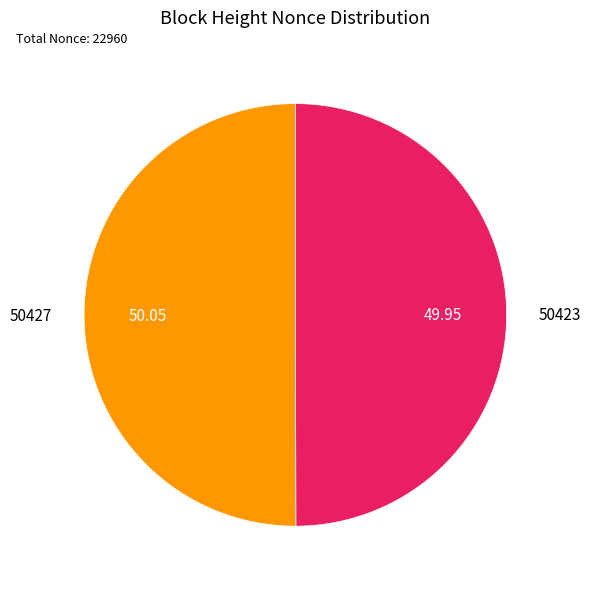

Do 50427 and 50423 together represent more than half of the pie?

Yes